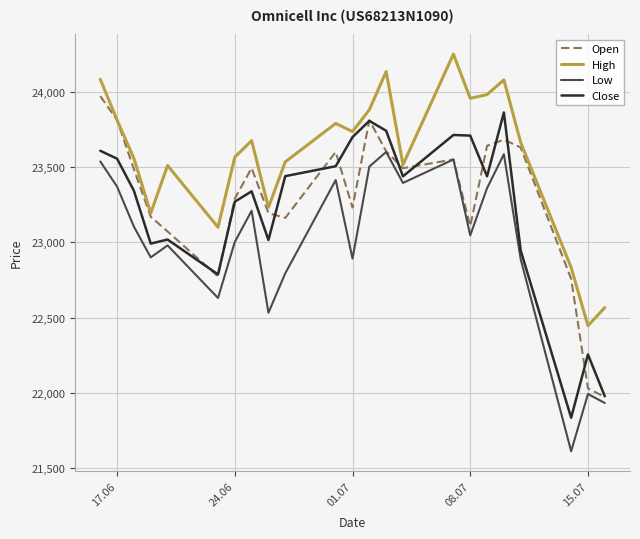

What is the lowest value of the High series?

22445